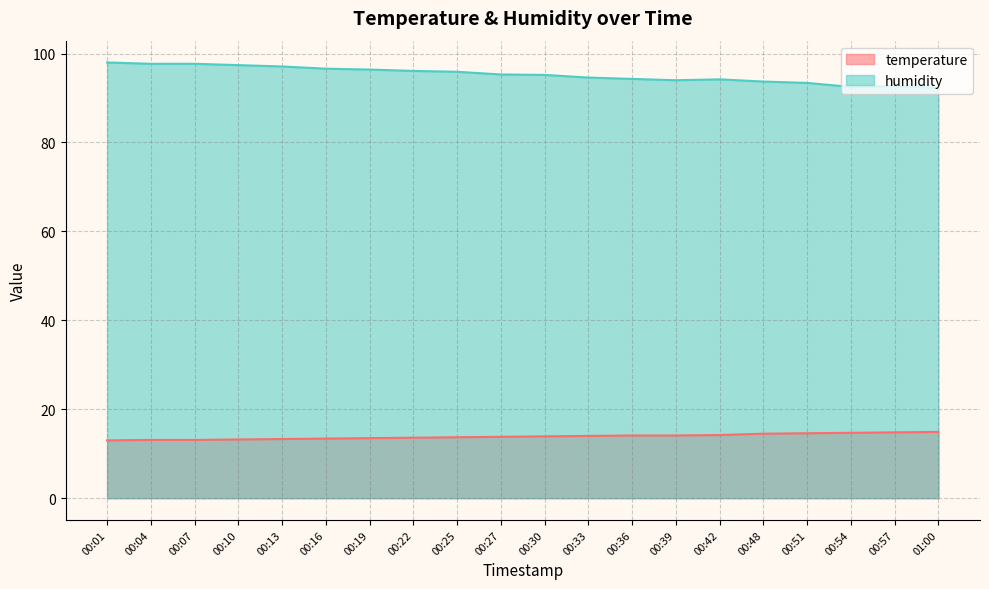

What is the total value across all series at 00:22?

109.7